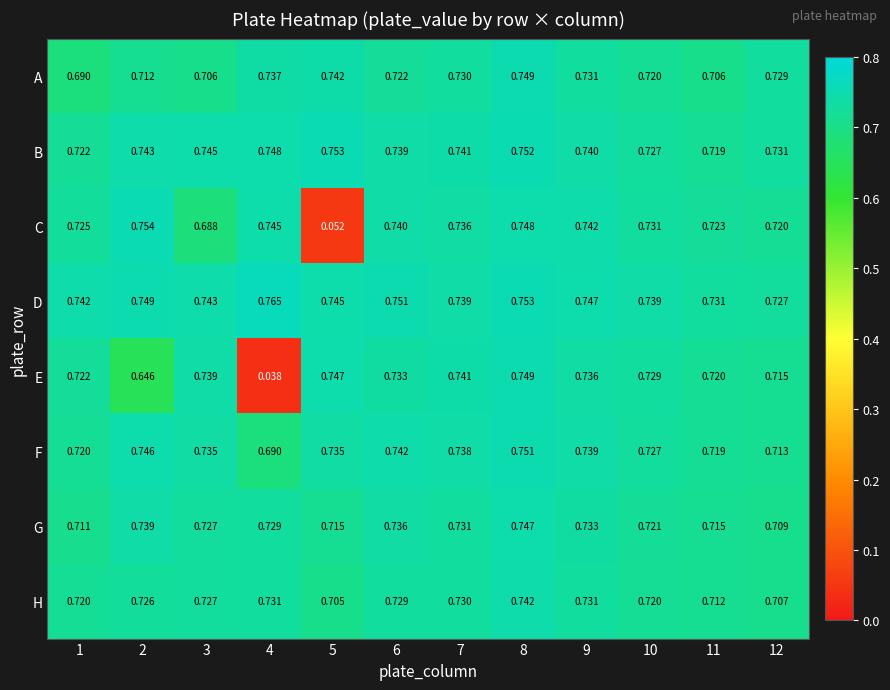

Is the value of C at 8 greater than the value of H at 10?

Yes